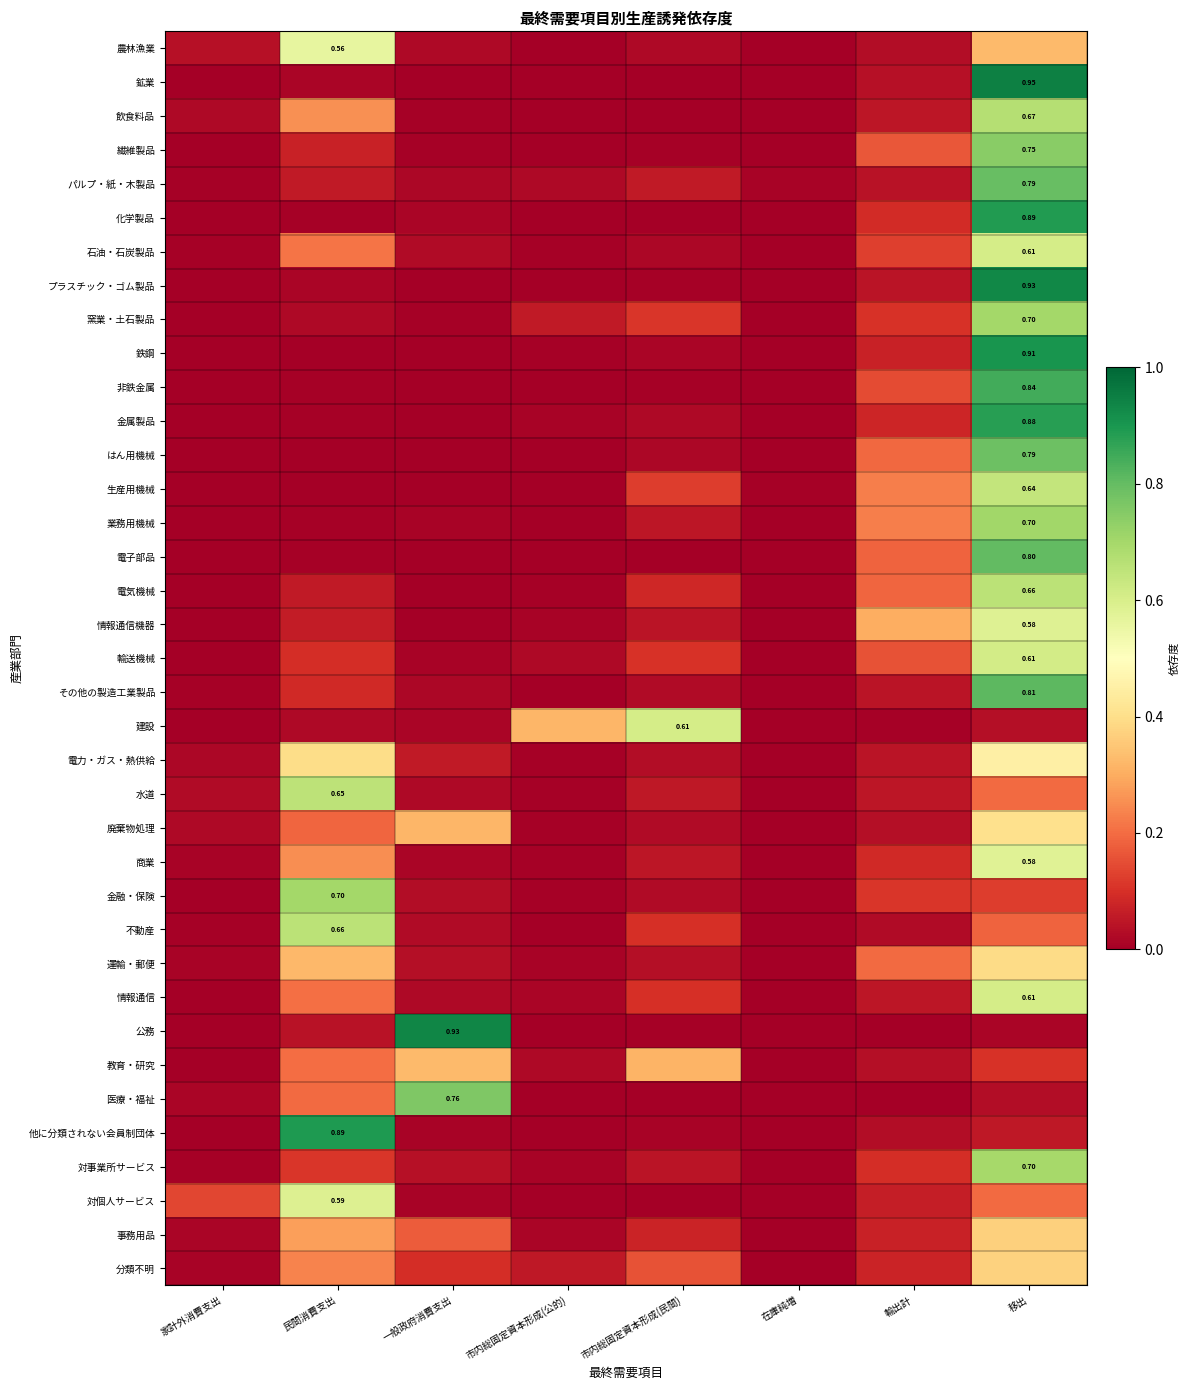

Between 民間消費支出 and 輸出計, which is larger?

民間消費支出